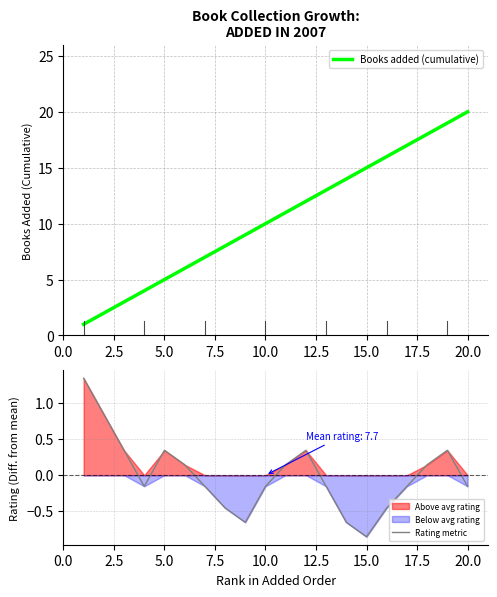

Which category has the lowest value in the Rating metric series?

15.0